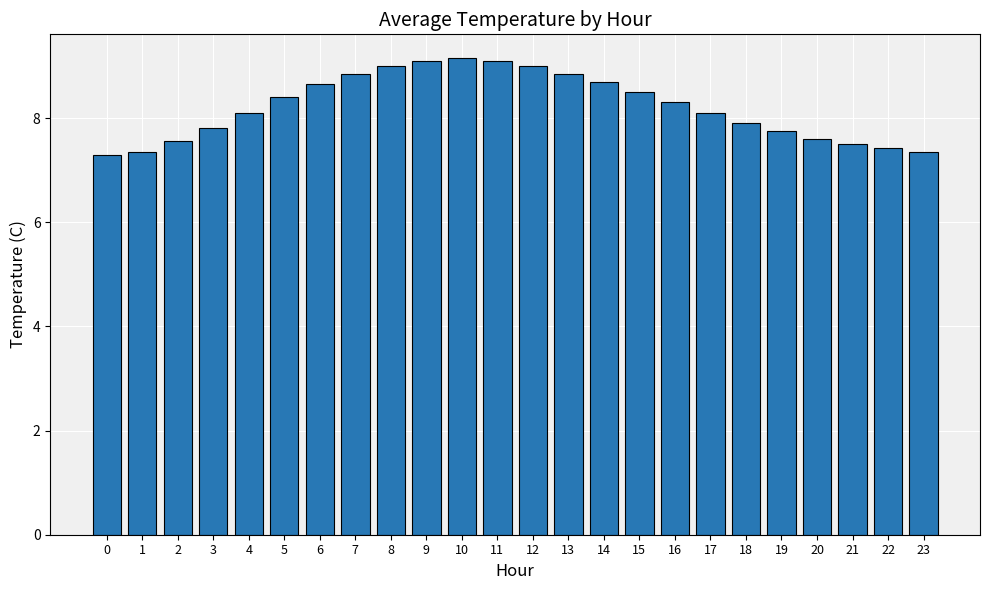

What is the difference between the values at 6 and 23?

1.3